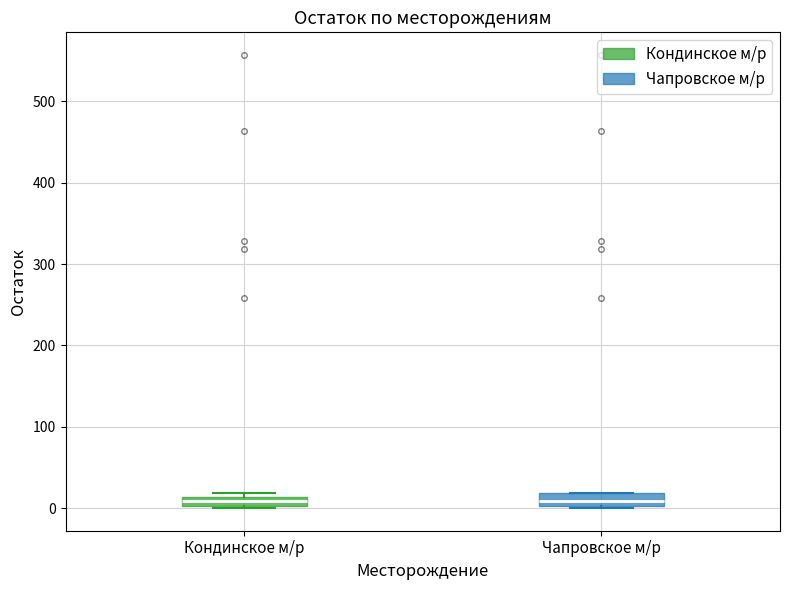

Where is the lower edge of the box for Чапровское м/р on the y-axis? The values are not printed on the chart, so give them approximately, as read against the axis.

0